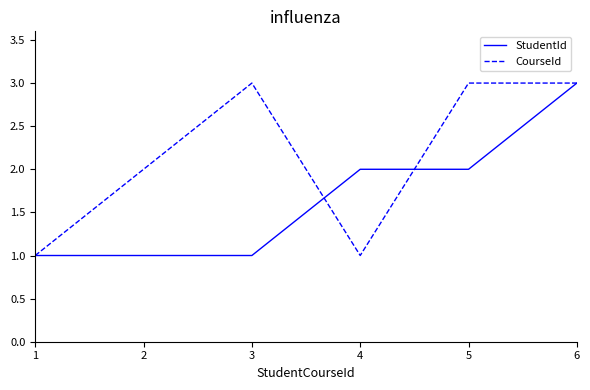

How many values in the CourseId series are below 3?

3